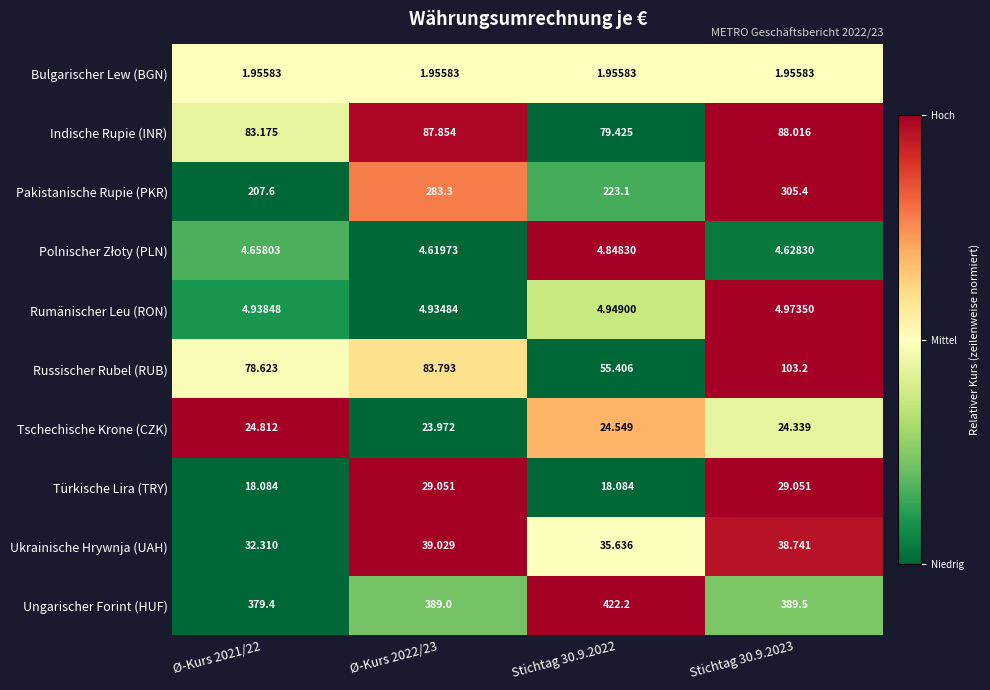

Which series has the largest total across all categories?

Ungarischer Forint (HUF)